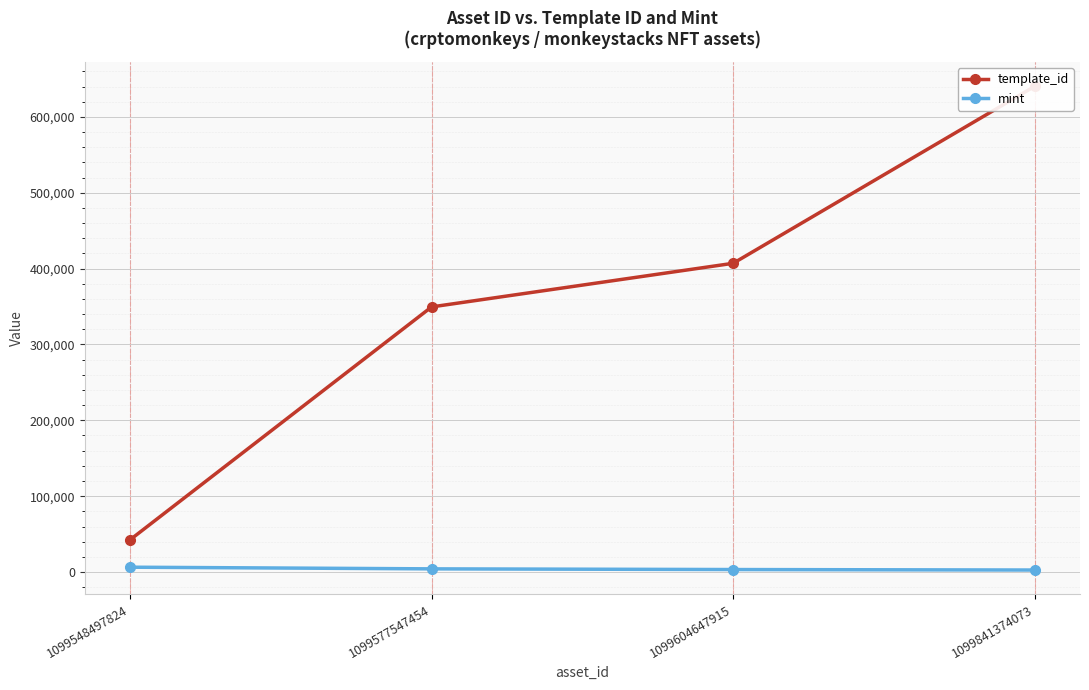

Reading left to right, extract all data points from this chart.

template_id: 1099548497824=42421	1099577547454=349523	1099604647915=407032	1099841374073=640424
mint: 1099548497824=6342	1099577547454=4155	1099604647915=3248	1099841374073=2614